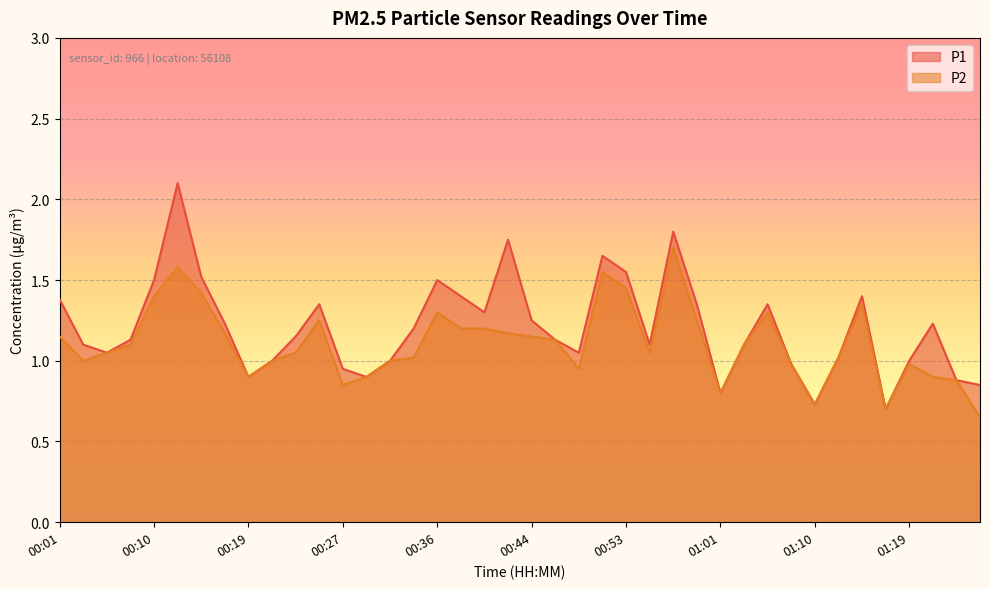

What is the smallest value displayed?

0.7